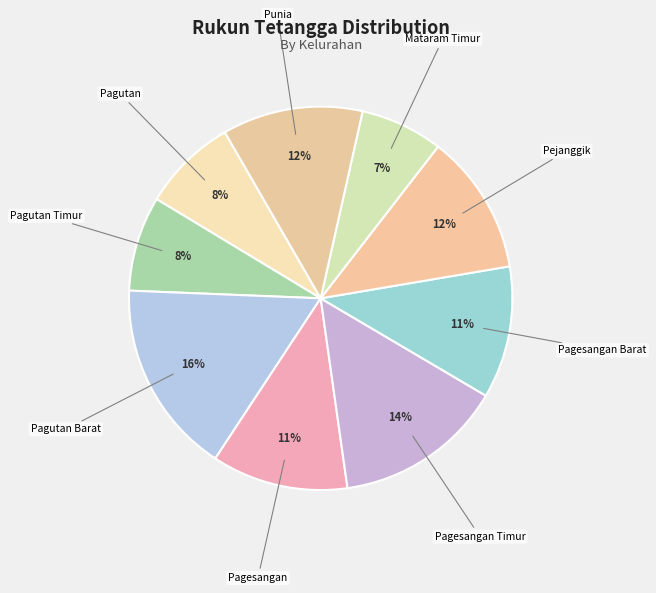

Which slice is the smallest?

Mataram Timur